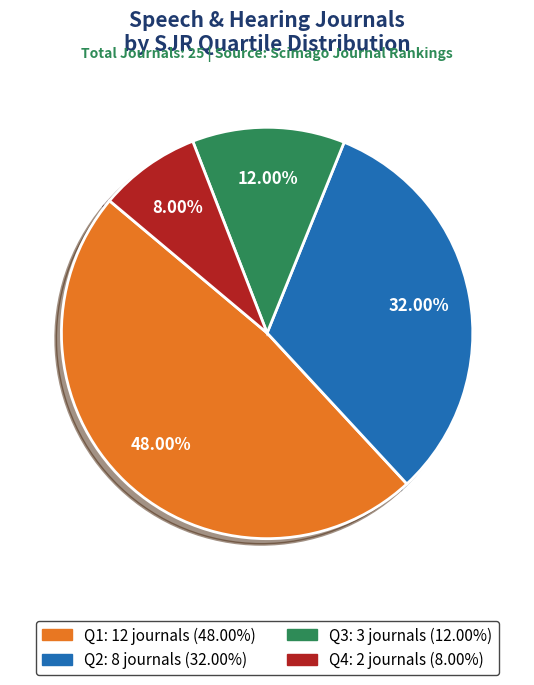

How many slices are in this pie chart?

4